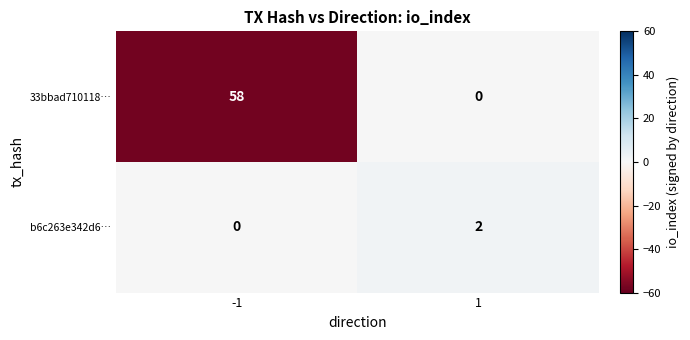

The value of b6c263e342d6… at -1 is 0. True or false?

True